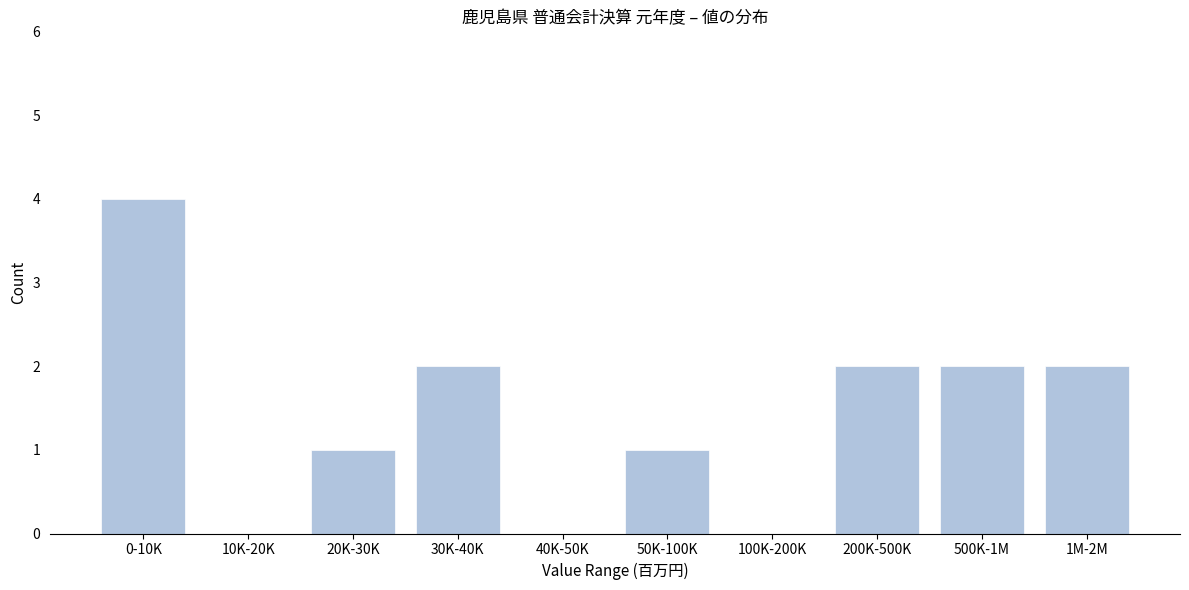

Reading left to right, extract all data points from this chart.

0-10K=4	10K-20K=0	20K-30K=1	30K-40K=2	40K-50K=0	50K-100K=1	100K-200K=0	200K-500K=2	500K-1M=2	1M-2M=2